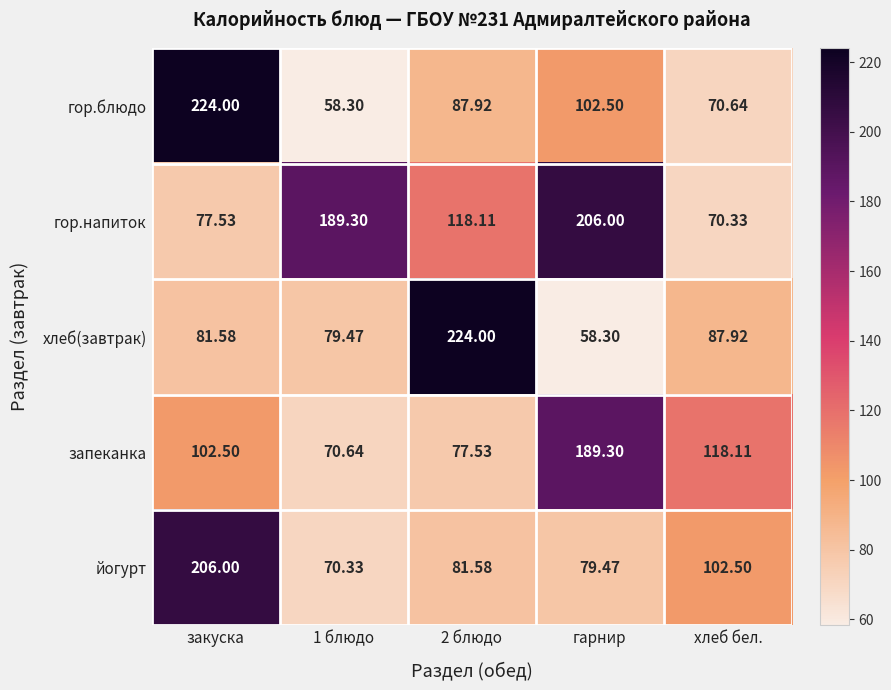

Rank the series at 2 блюдо from highest to lowest value.

хлеб(завтрак), гор.напиток, гор.блюдо, йогурт, запеканка